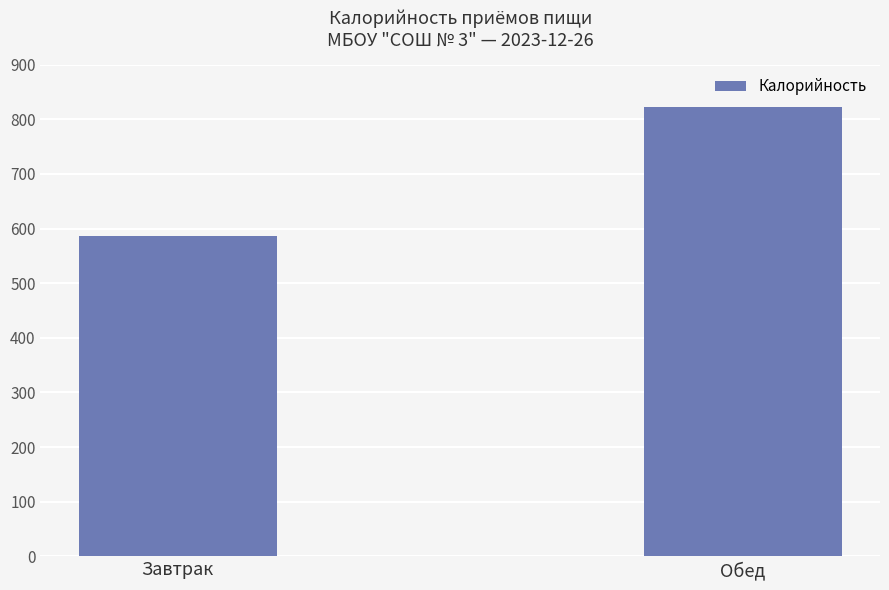

The value at Завтрак is 587. True or false?

True